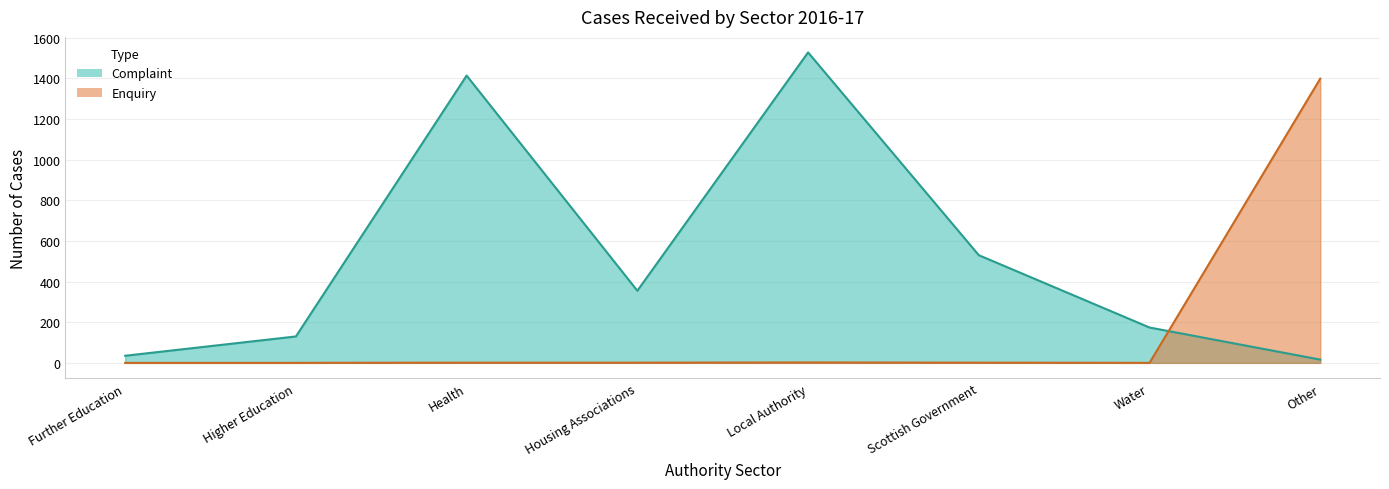

True or false: Enquiry has more than 0 points higher than both neighbors.

True